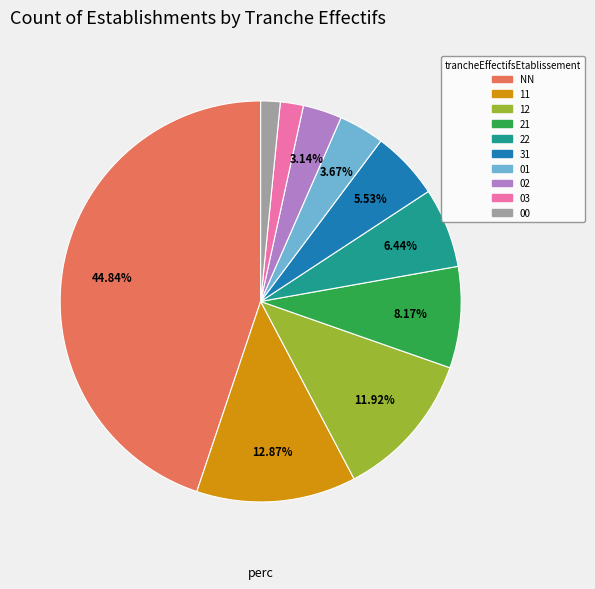

To the nearest percent, what portion does 03 represent?

2%